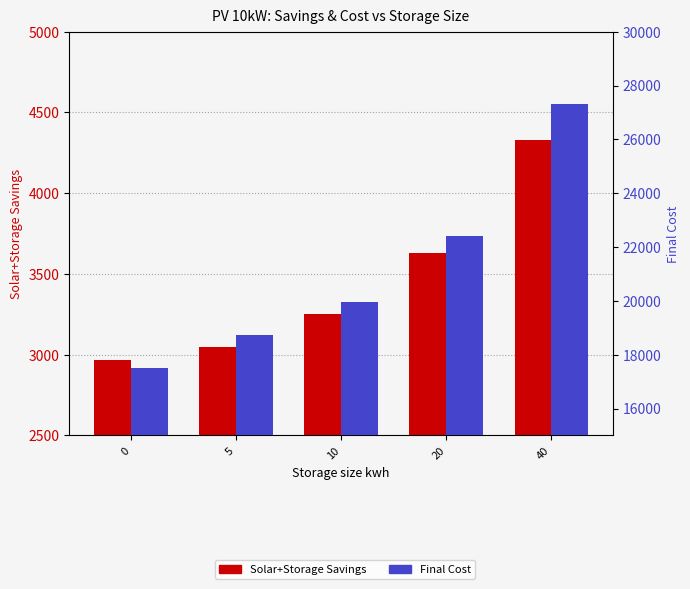

Which series changed the most between 5 and 10?

Final Cost